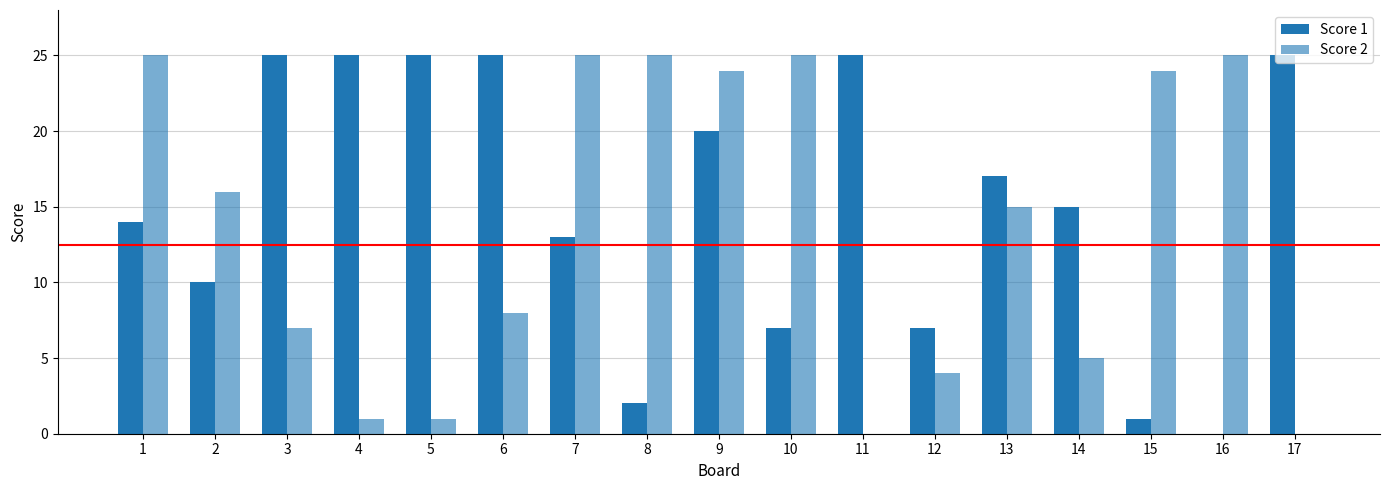

The Score 2 series shows 8 at 14. True or false?

False